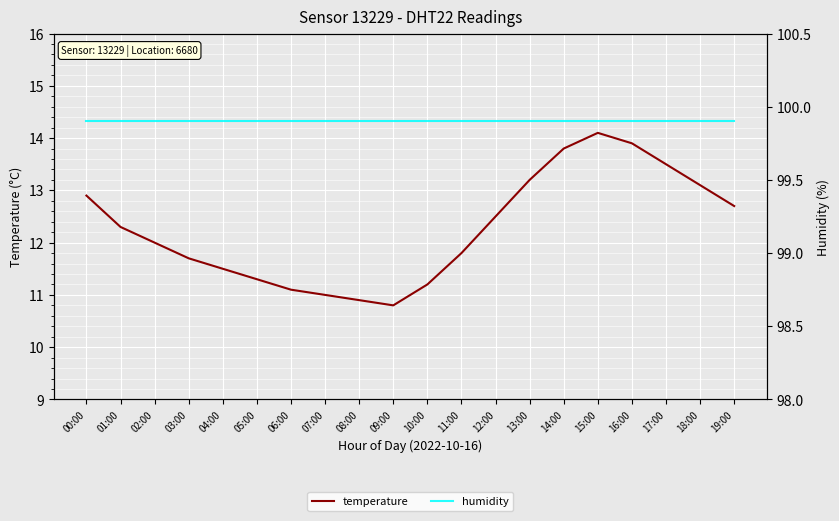

What is the value of the humidity point at the 5th from the left?

99.9